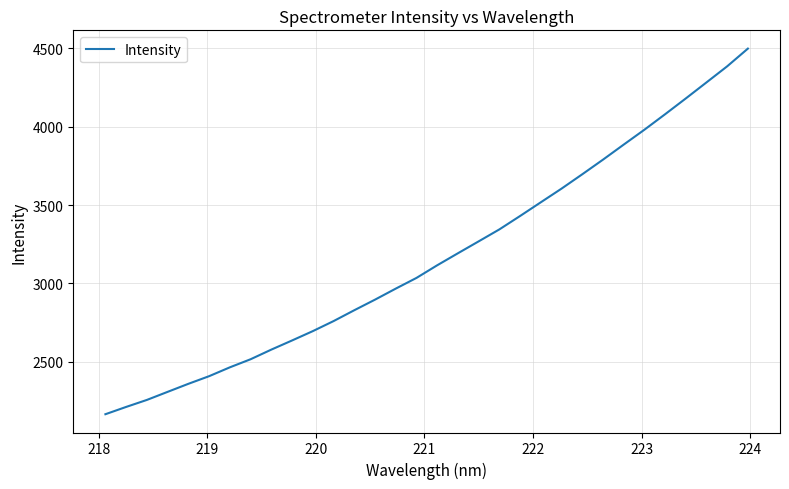

What is the greatest value displayed?

4498.8